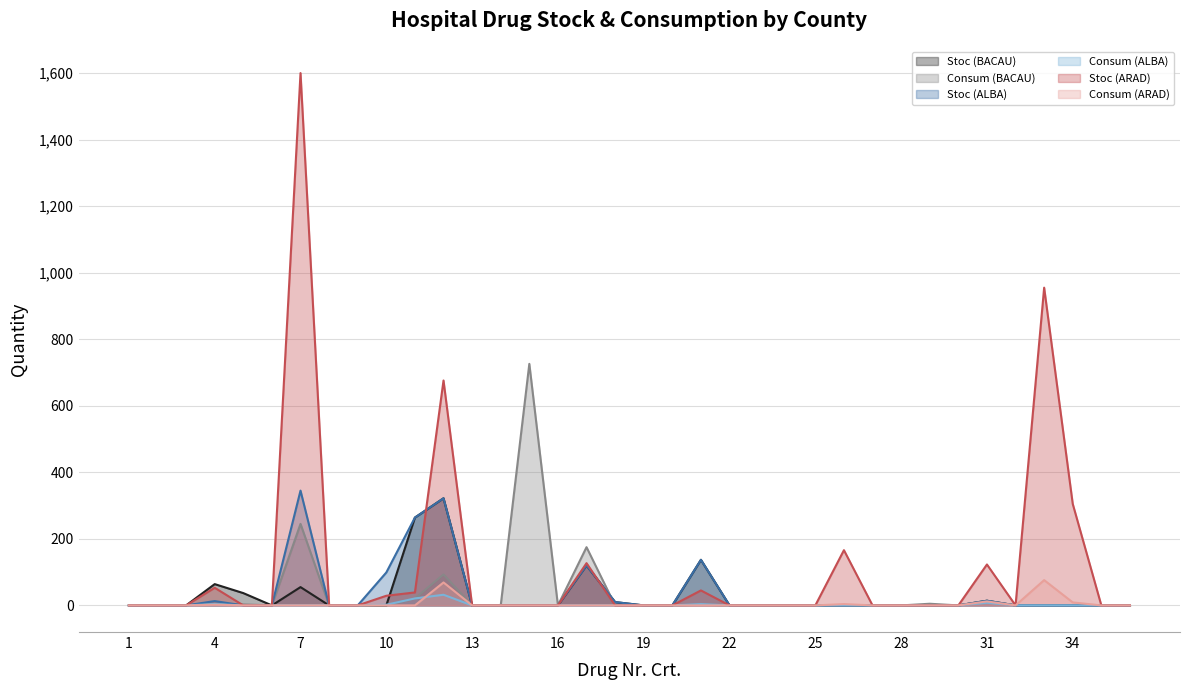

In Consum (ALBA), how many points are higher than both neighbors (excluding endpoints)?

4